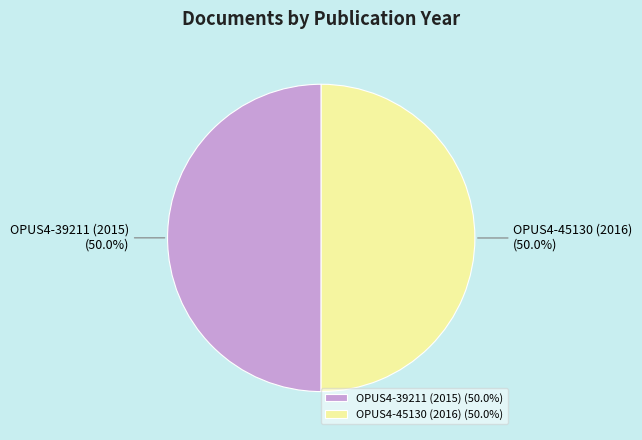

What percentage do OPUS4-39211 (2015) and OPUS4-45130 (2016) together represent?

100.0%